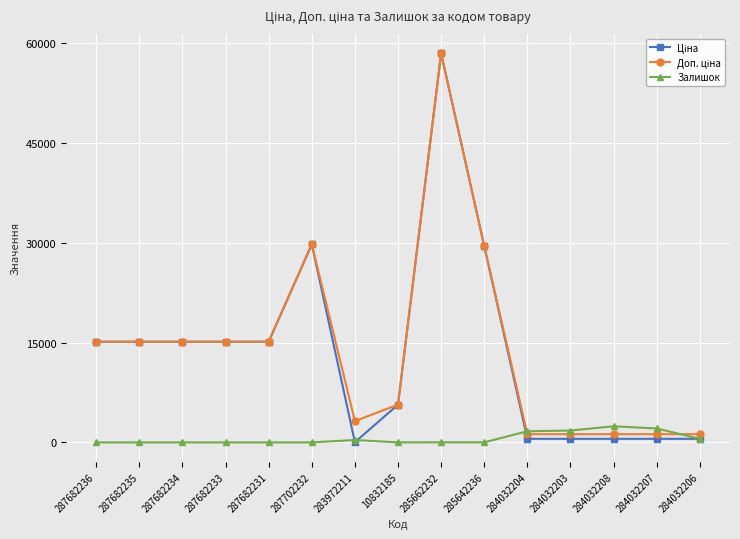

What is the difference between the highest and lowest values at 287682234?

15120.0